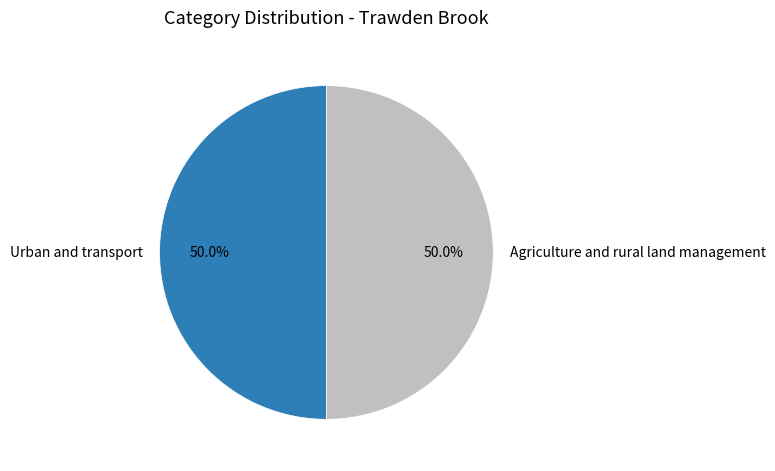

Approximately how many times larger is the value at Agriculture and rural land management compared to Urban and transport?

1.0